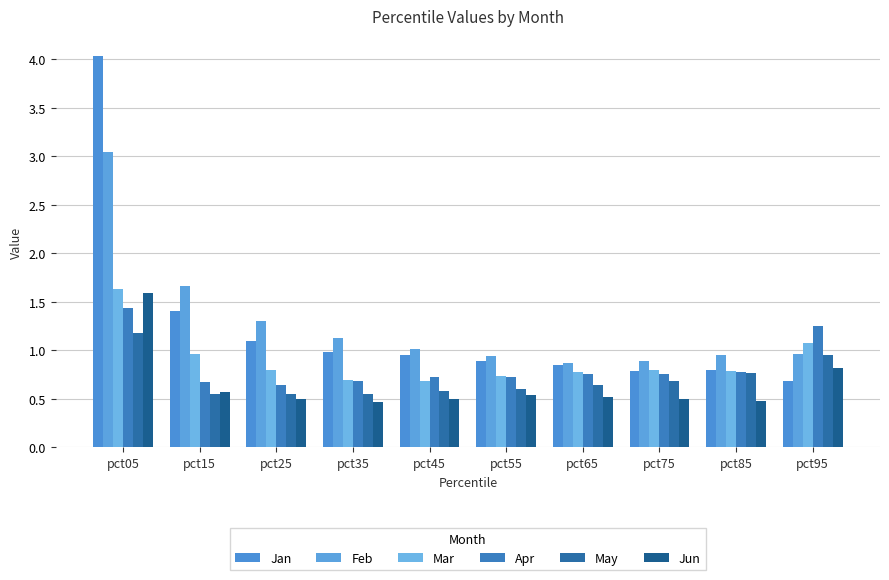

What is the lowest value of the Jun series?

0.5